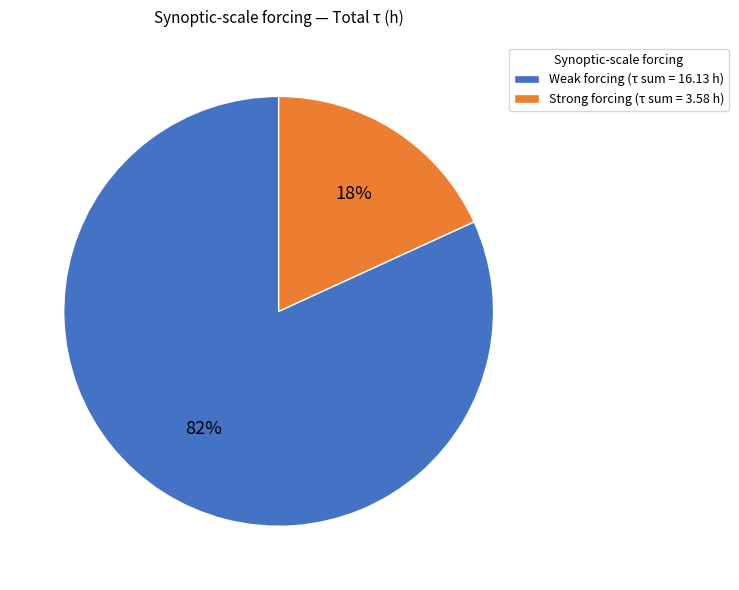

To the nearest percent, what is the difference between the largest and smallest slice percentages?

64%